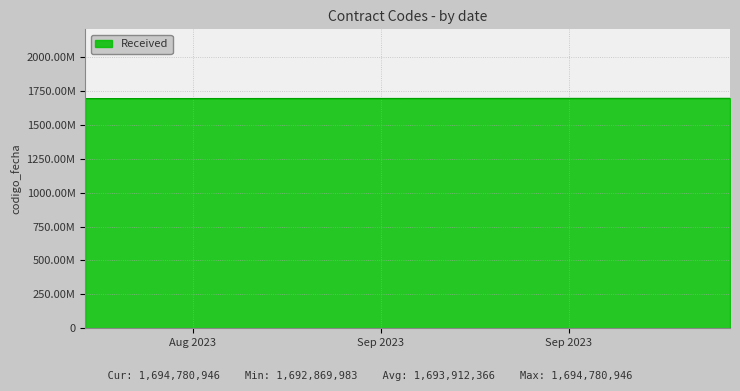

Does the chart display data point markers on the line(s)?

No